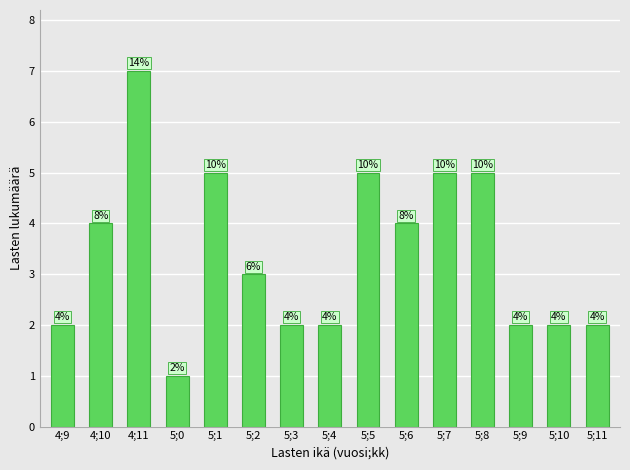

Which has a higher value, 4;10 or 5;0?

4;10